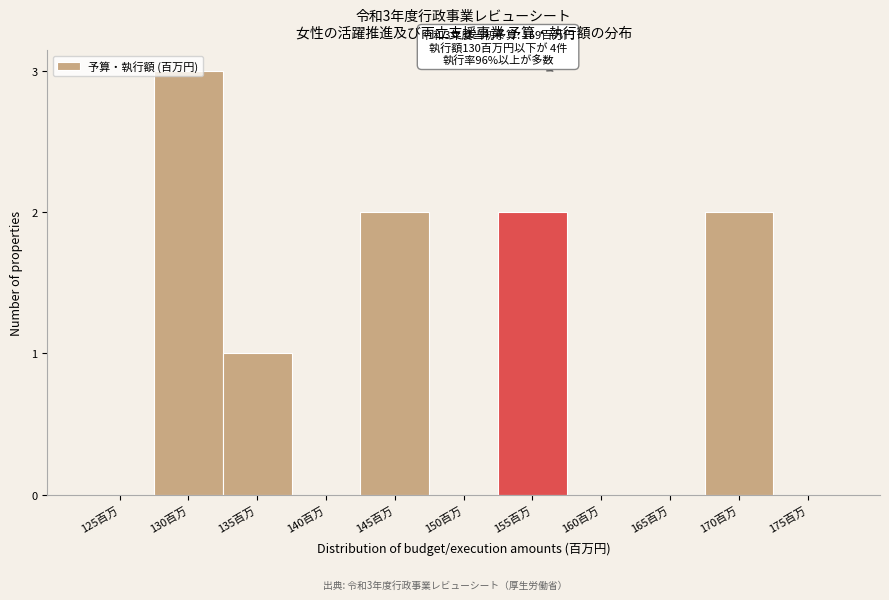

What is the maximum value shown in the chart?

3